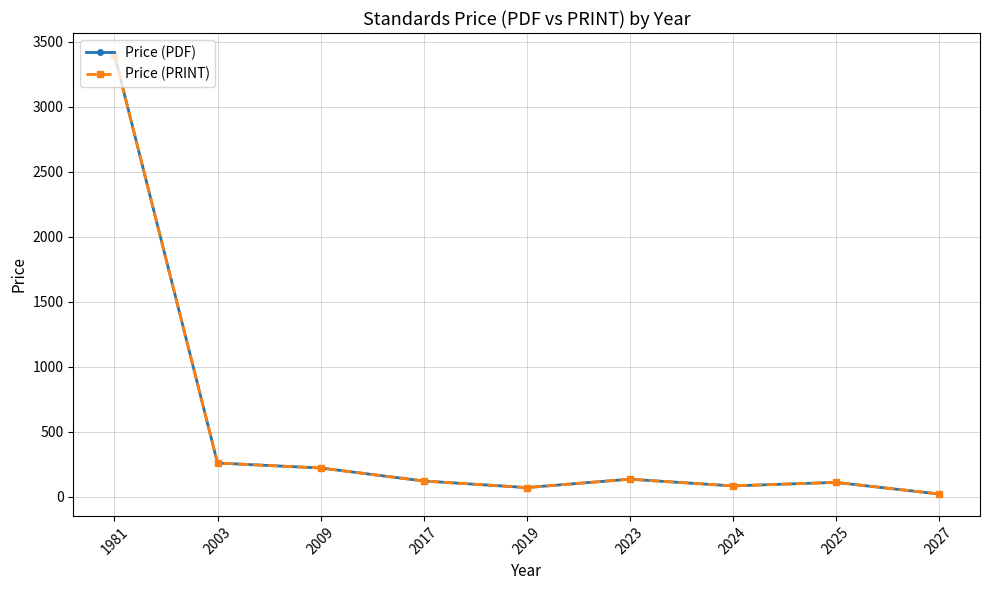

Is this an area chart (filled region under the line)?

No